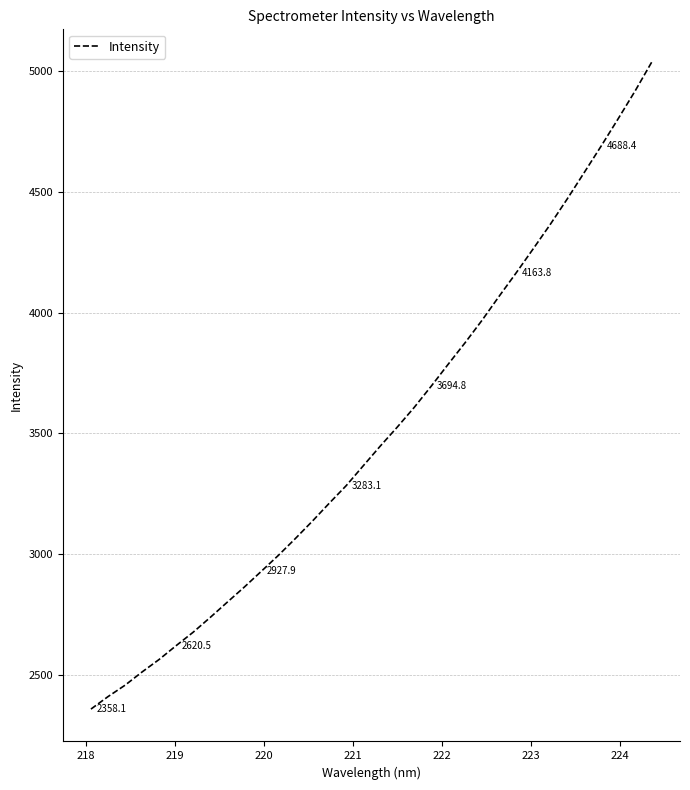

What is the greatest value displayed?

5038.6